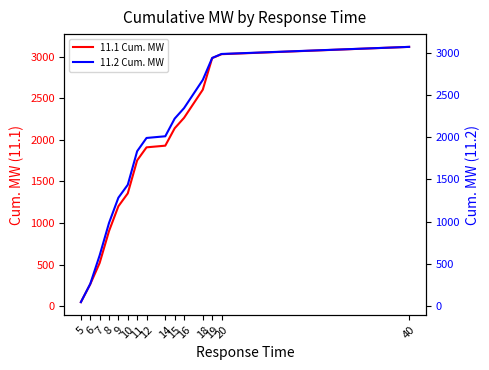

What is the total value across all series at 7?

1120